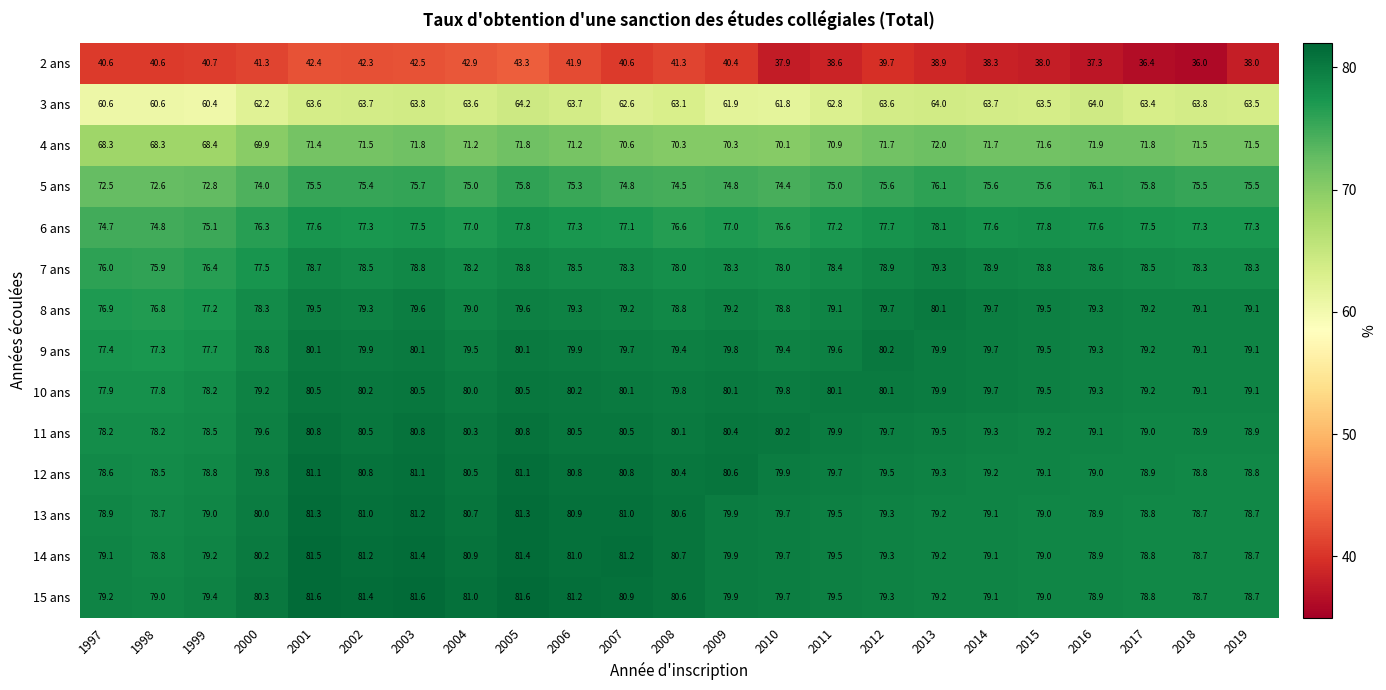

What is the greatest value displayed?

81.6